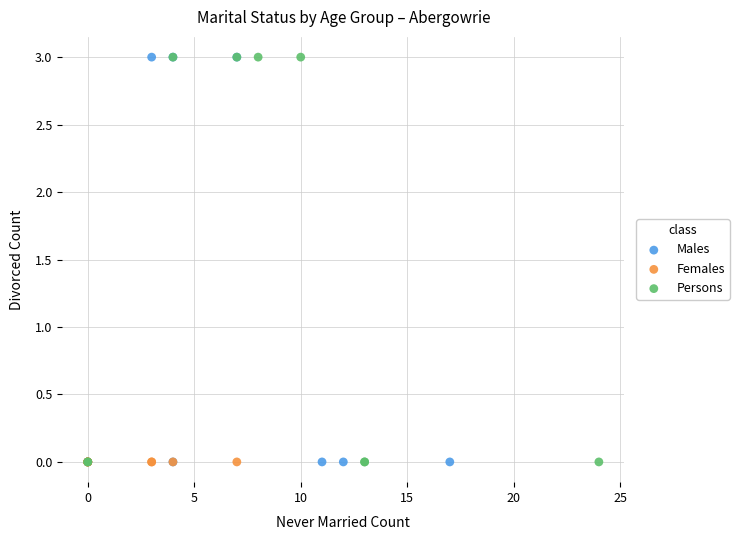

What are all the series names shown in the legend?

Males, Females, Persons